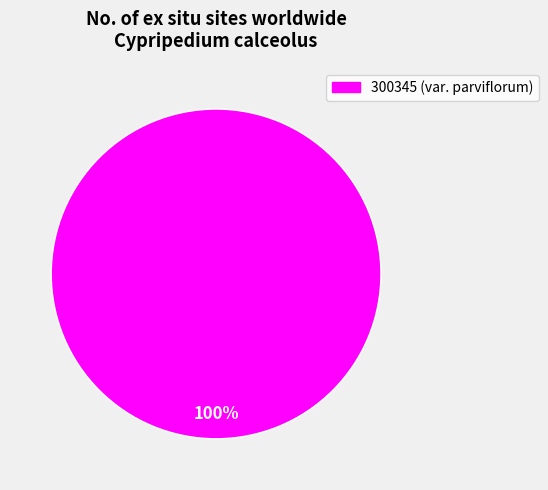

Does any single category account for the majority?

Yes